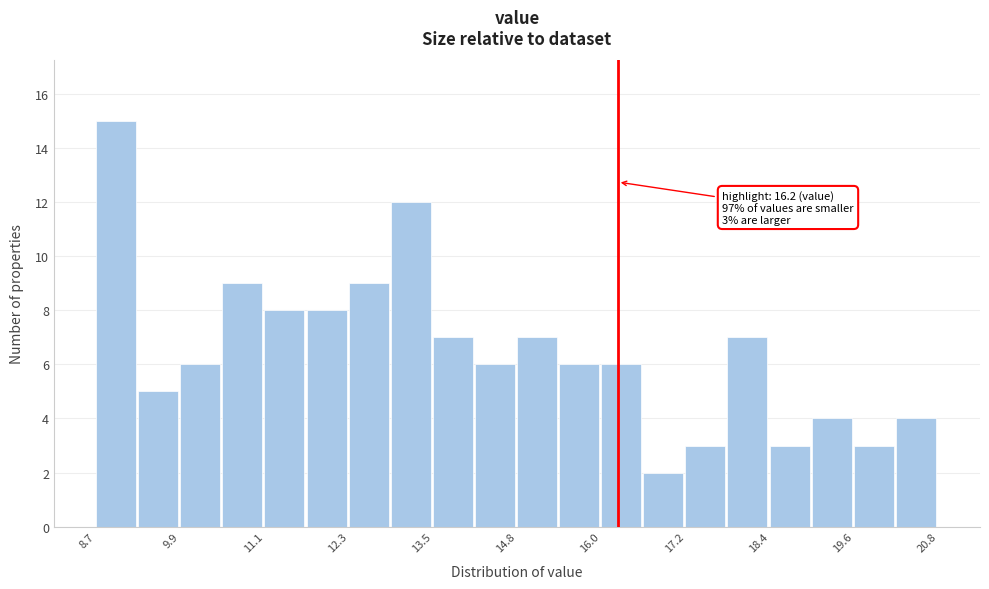

Read against the x-axis, roughly where is the centre of the tallest bar?

9.0